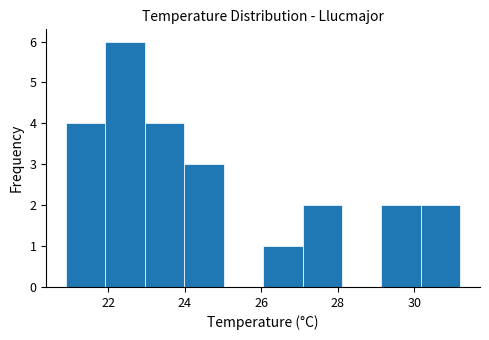

Over which range of the x-axis is the bar tallest?

22.0 to 23.0